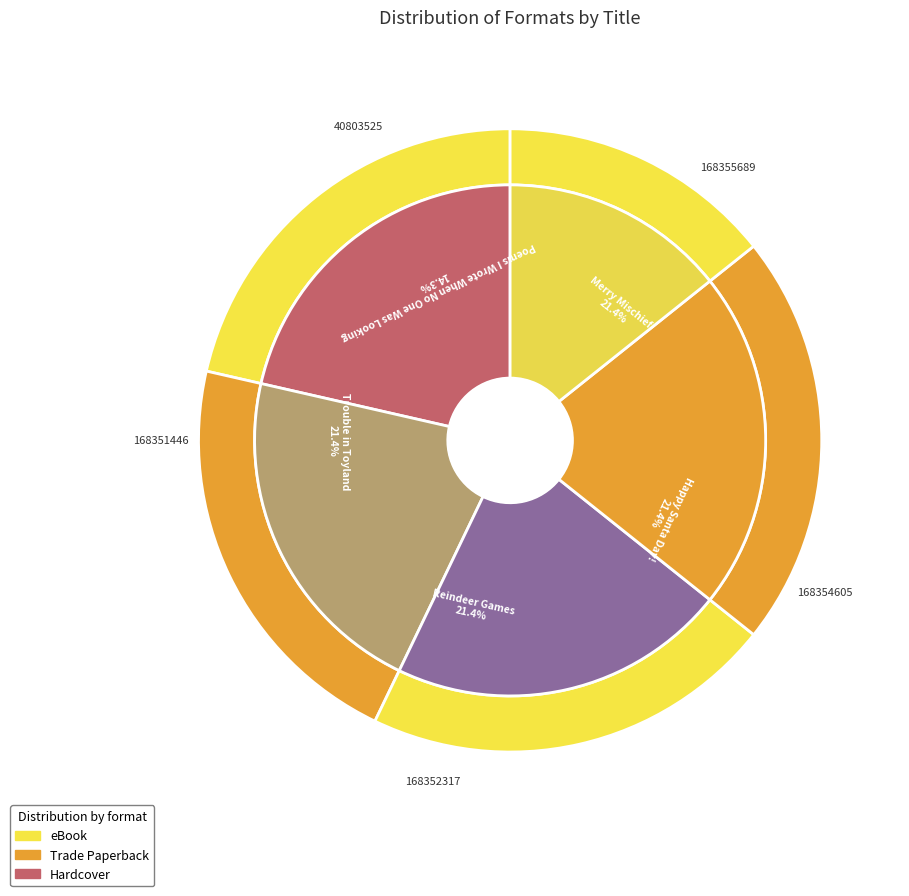

To the nearest percent, what percentage of the pie is Poems I Wrote When No One Was Looking?

14%